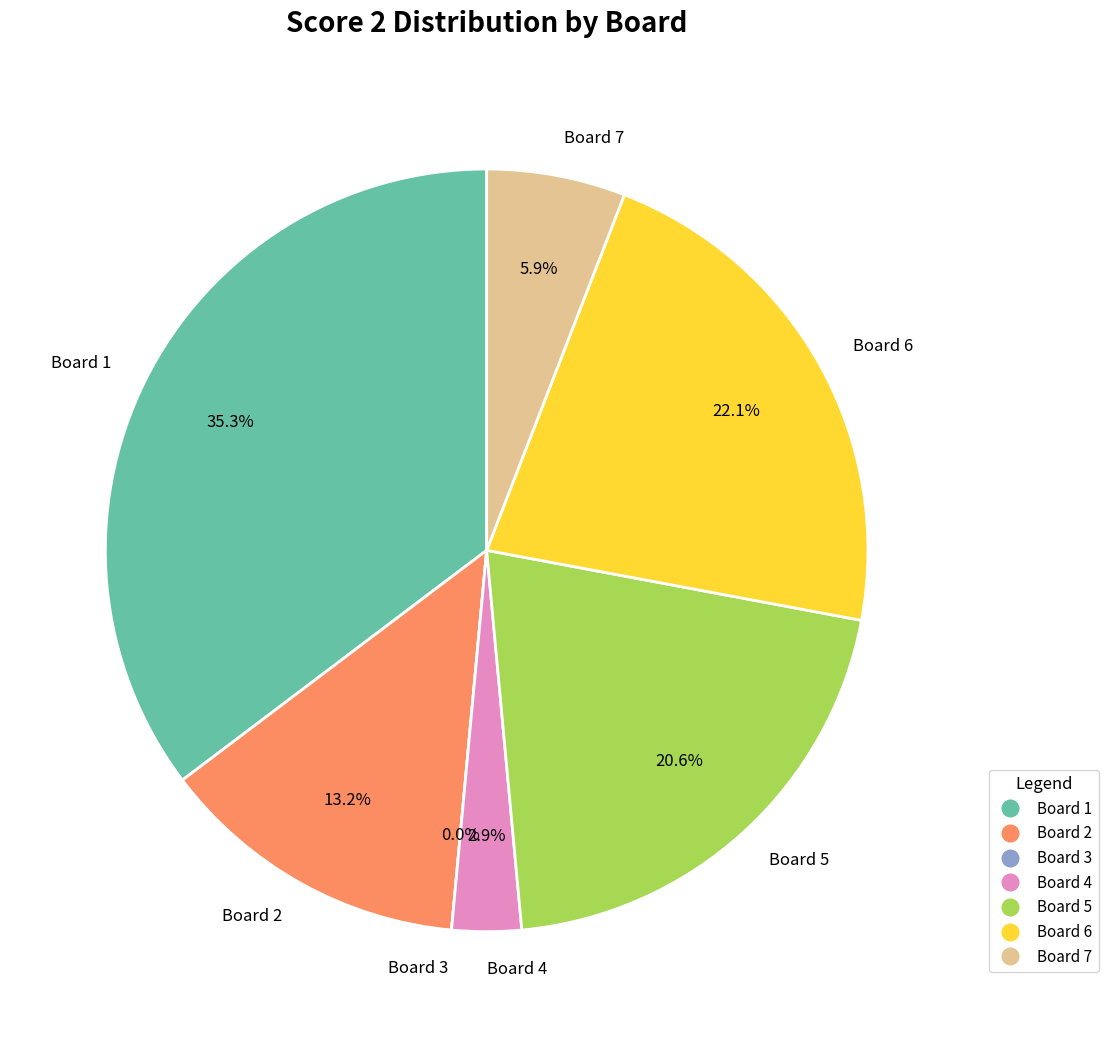

Rank the categories by value from highest to lowest.

Board 1, Board 6, Board 5, Board 2, Board 7, Board 4, Board 3